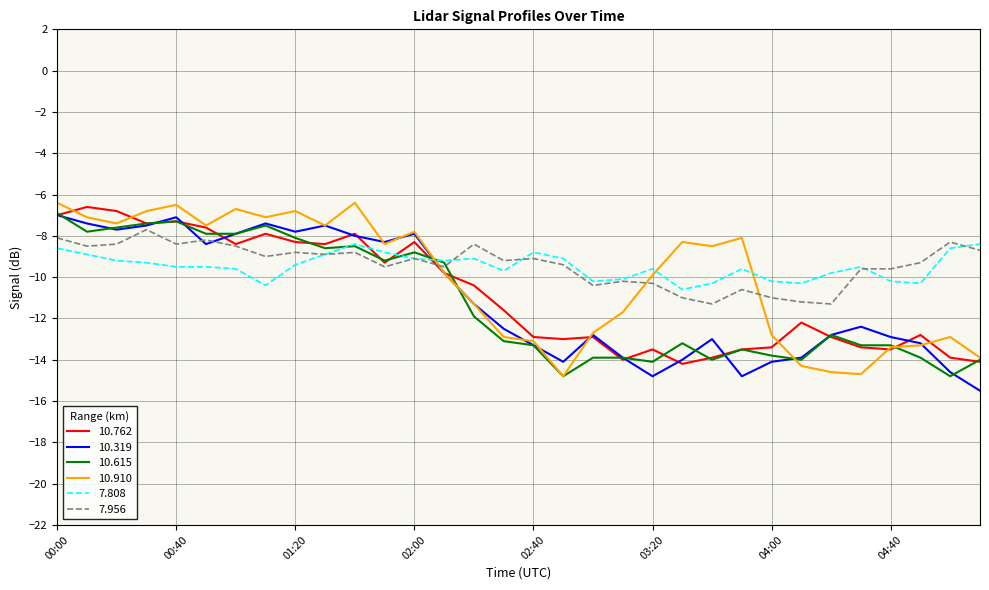

What is the sum of all 10.762 values?

-347.1